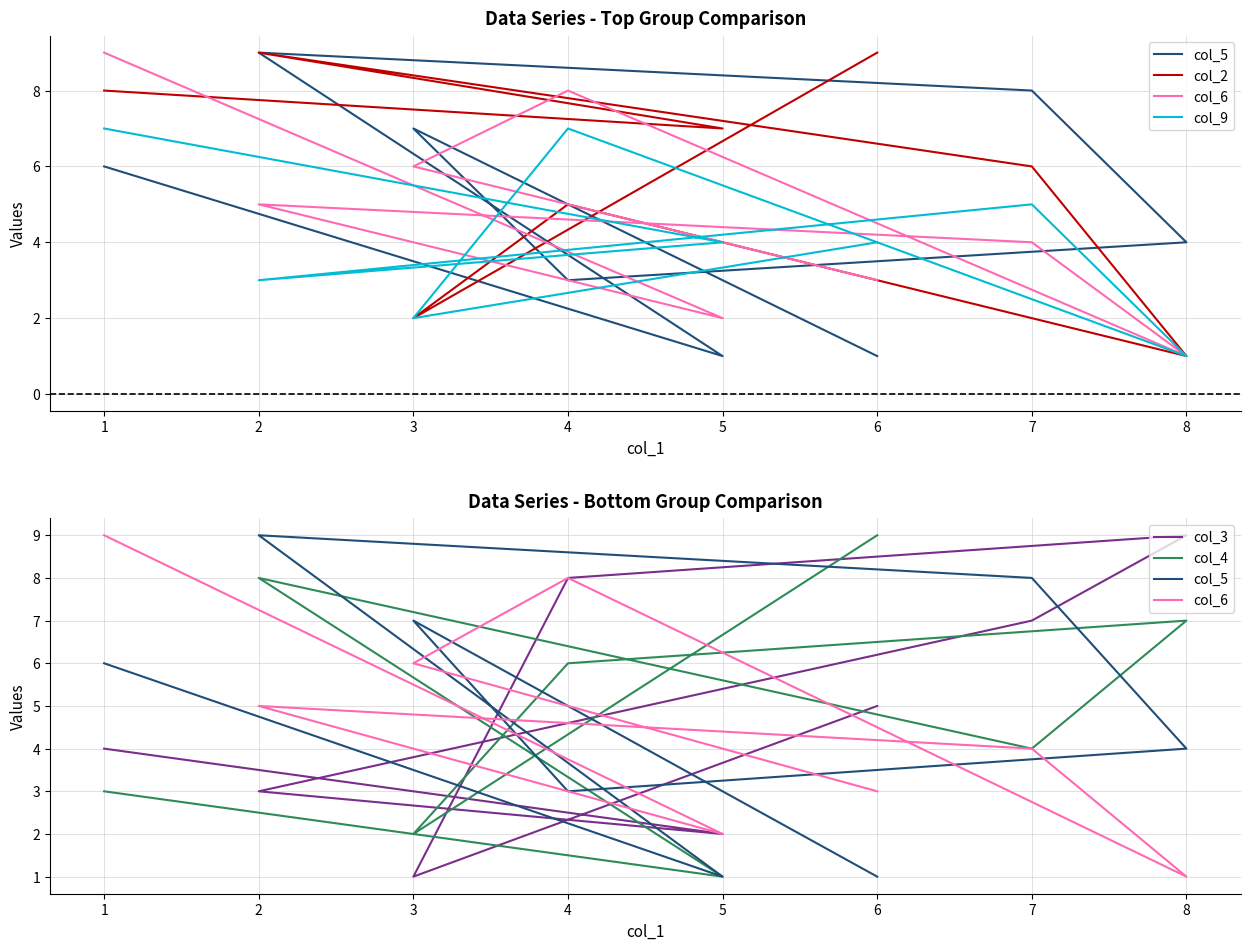

Does the chart have visible grid lines?

Yes